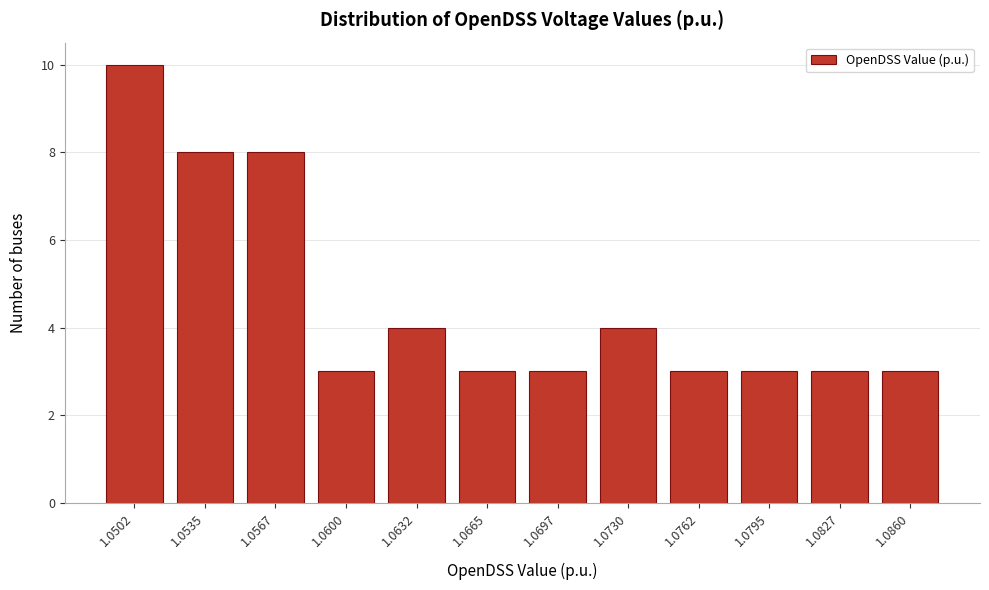

Reading left to right, list all the values displayed in this chart.

10	8	8	3	4	3	3	4	3	3	3	3